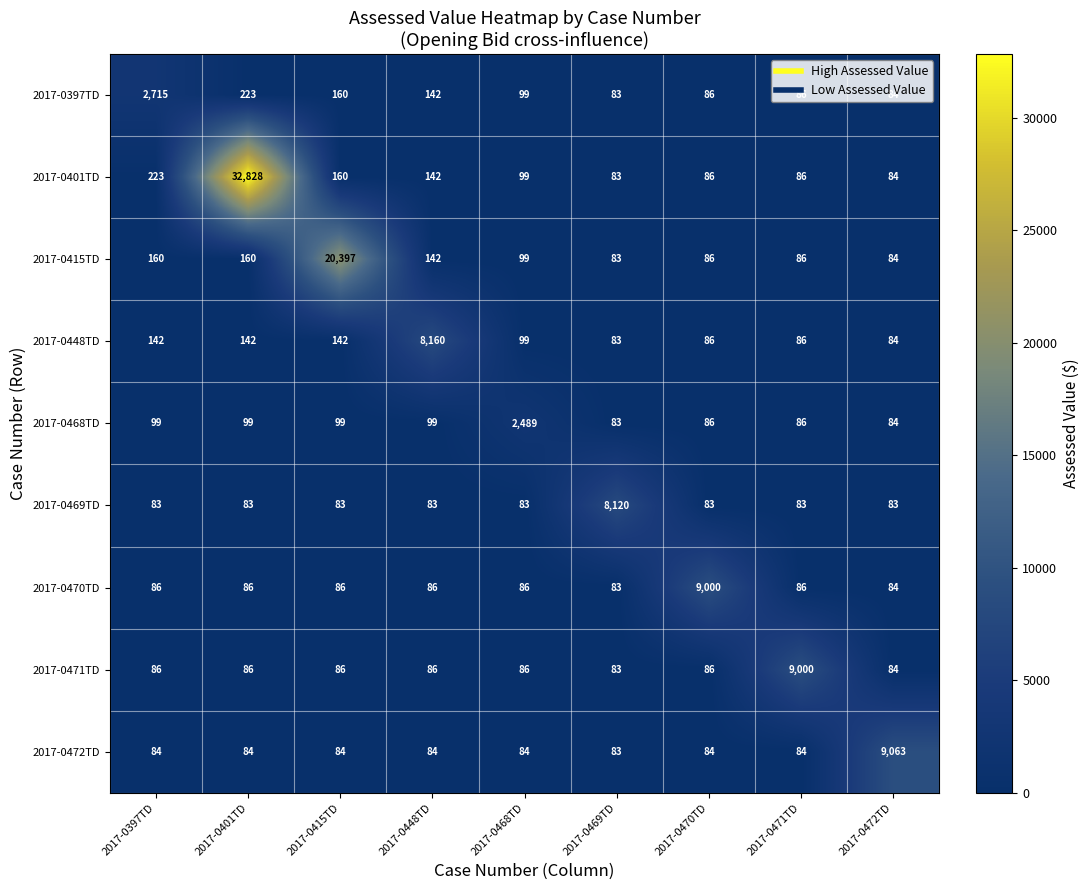

The value of 2017-0472TD at 2017-0448TD is 84. True or false?

True